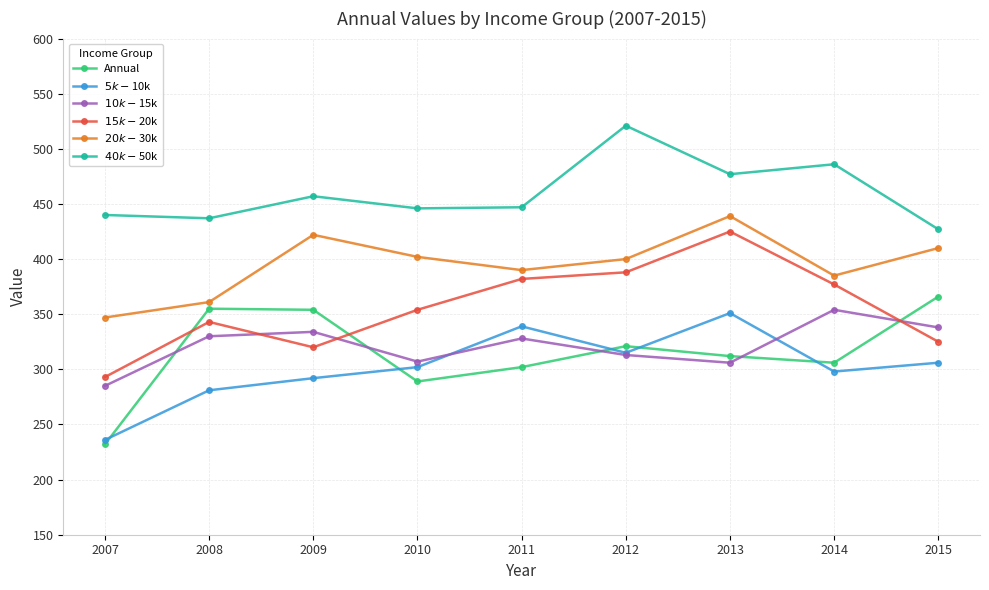

At which category is the sum across all series the highest?

2013